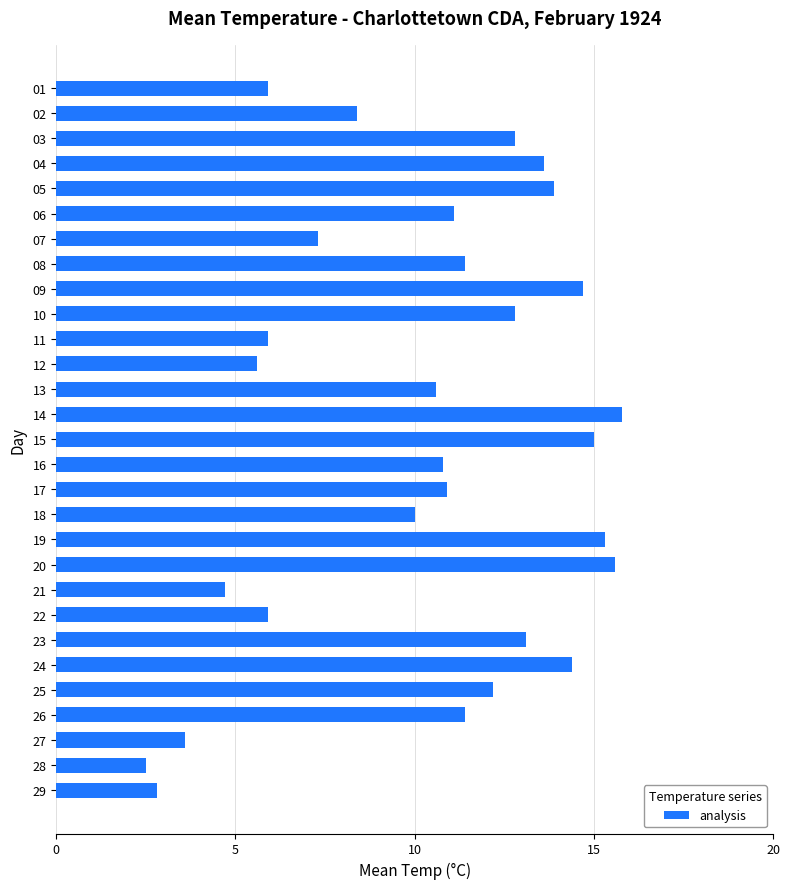

What is the approximate value at 09?

14.7